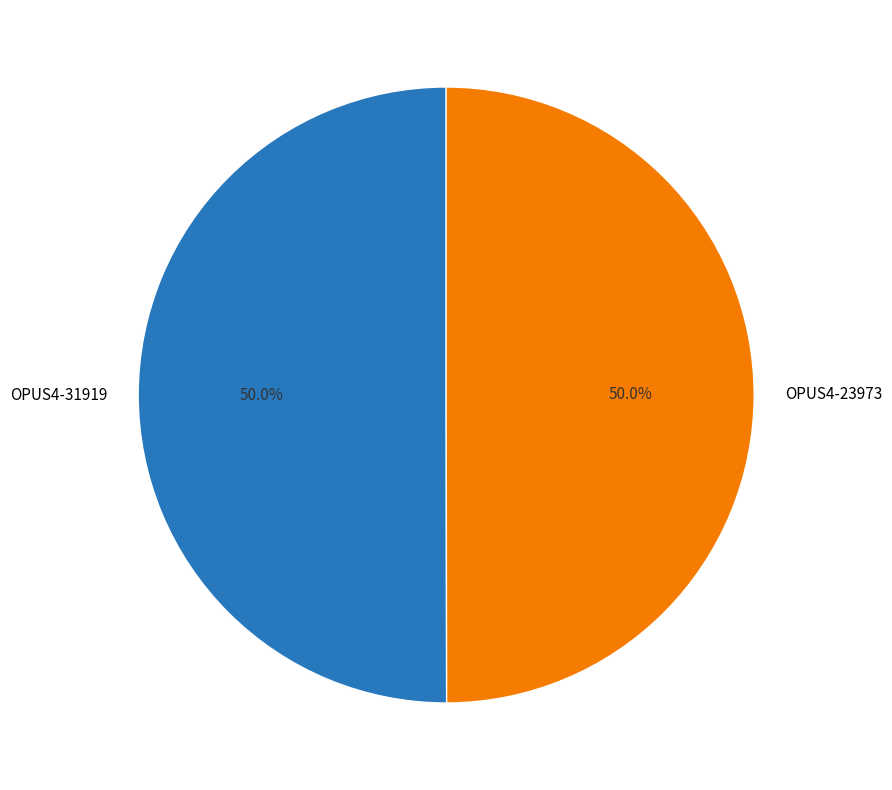

To the nearest percent, what is the average slice percentage?

50%